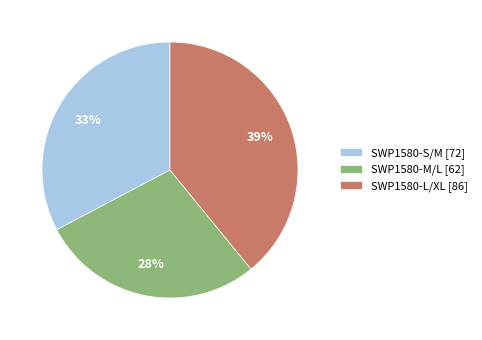

How many slices are in this pie chart?

3